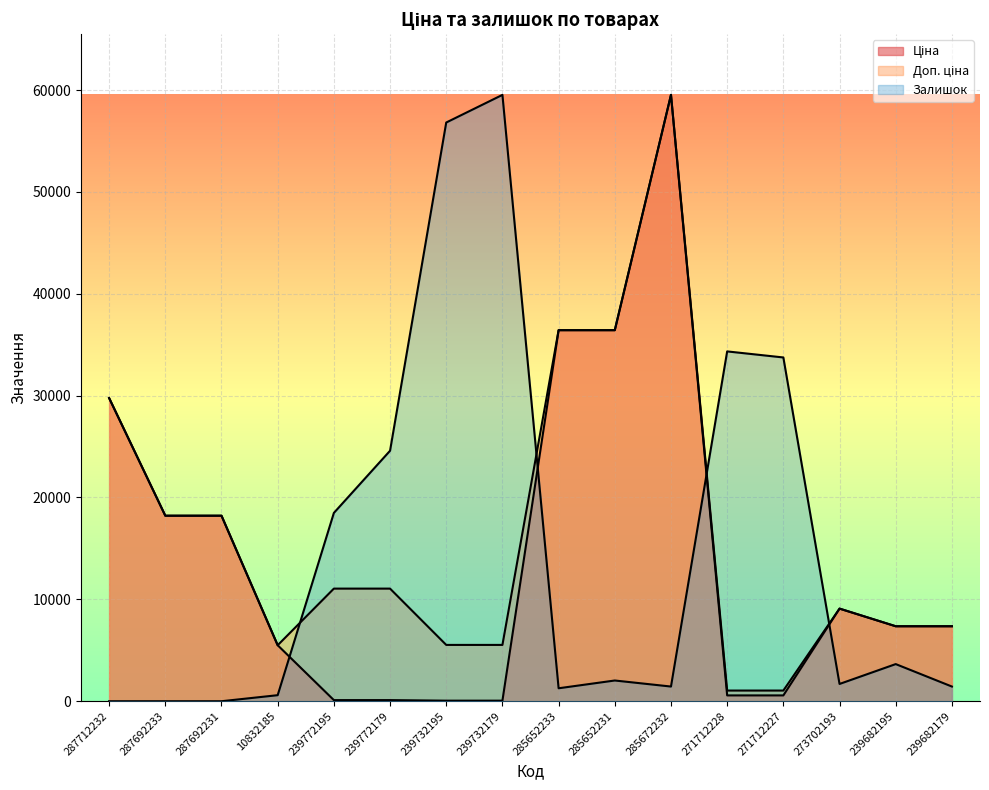

At how many categories does at least one series exceed 15589?

12